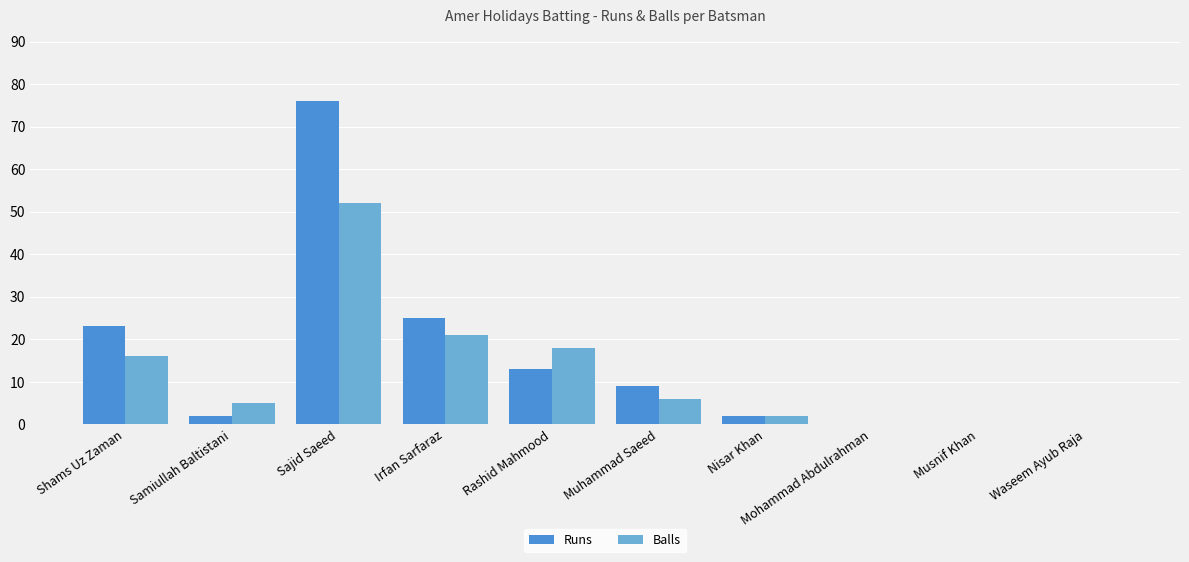

What is the sum of all Balls values?

120